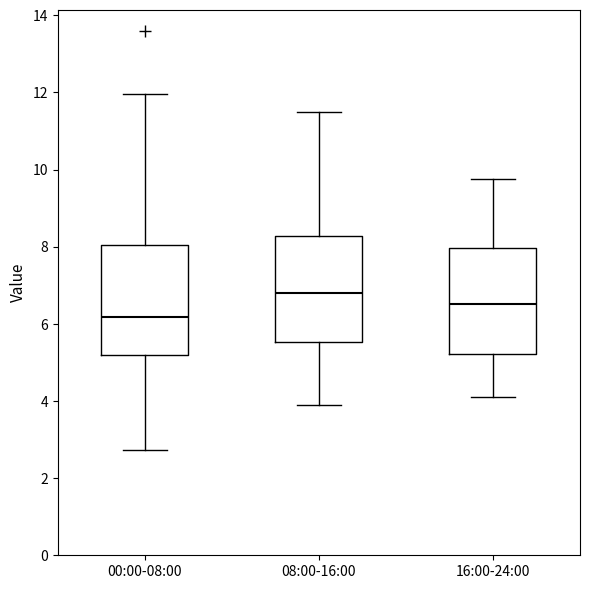

Reading left to right, transcribe this box plot: for each box, give where its median line is, the range the box spans, and where its two whiskers end, as read against the y-axis. The values are not printed on the chart, so give them approximately, as read against the axis.

00:00-08:00: median 6.2, box 5.2 to 8.0, whiskers 2.8 to 12.0
08:00-16:00: median 6.8, box 5.6 to 8.2, whiskers 4.0 to 11.6
16:00-24:00: median 6.6, box 5.2 to 8.0, whiskers 4.2 to 9.8